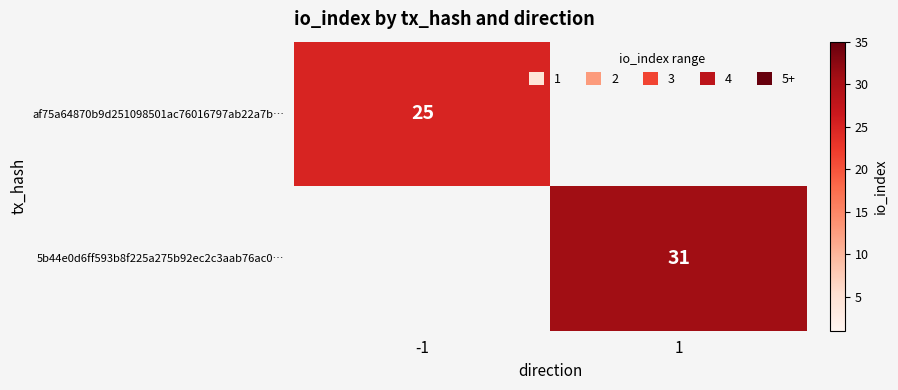

The 5b44e0d6ff593b8f225a275b92ec2c3aab76ac0… series shows 45 at 1. True or false?

False